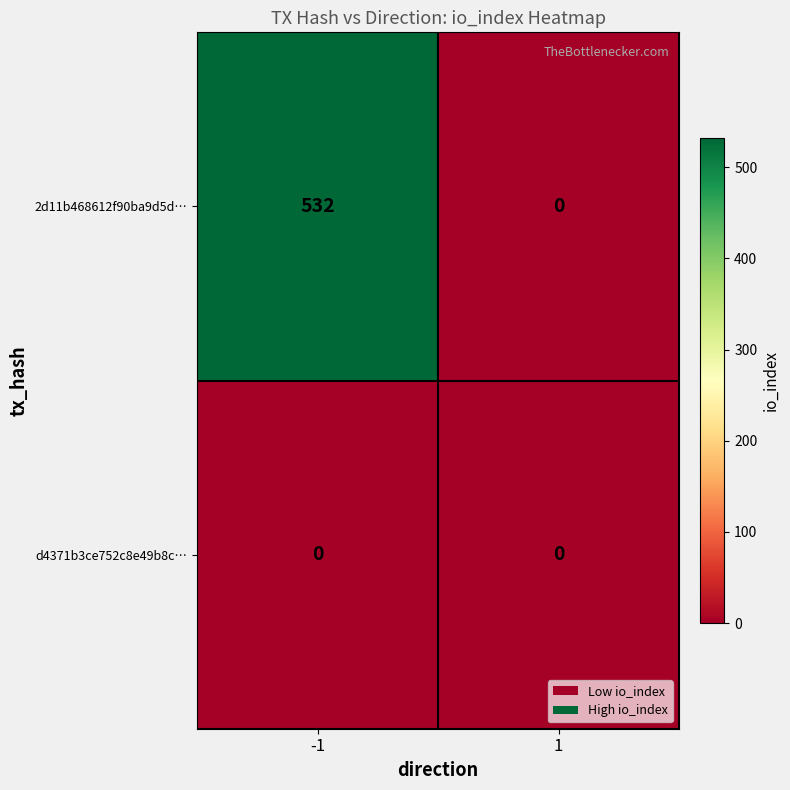

Rank the series by their maximum value, from lowest to highest.

d4371b3ce752c8e49b8c…, 2d11b468612f90ba9d5d…